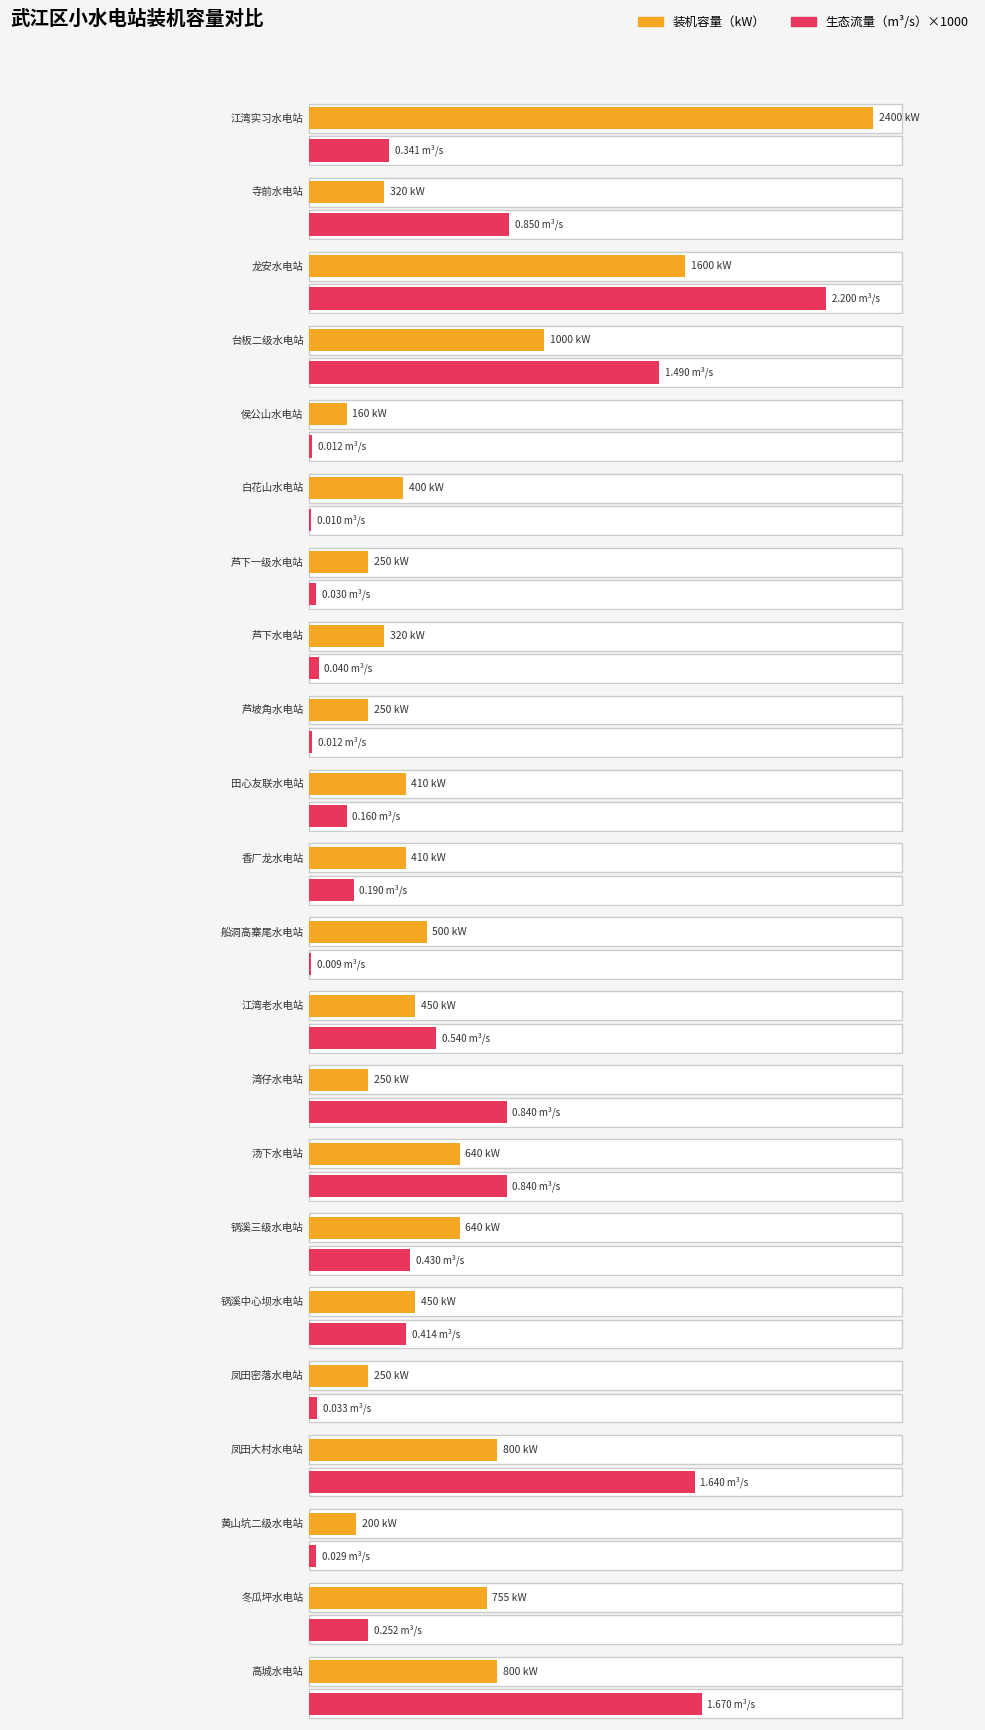

What is the change in value from 龙安水电站 to 冬瓜坪水电站?

-845